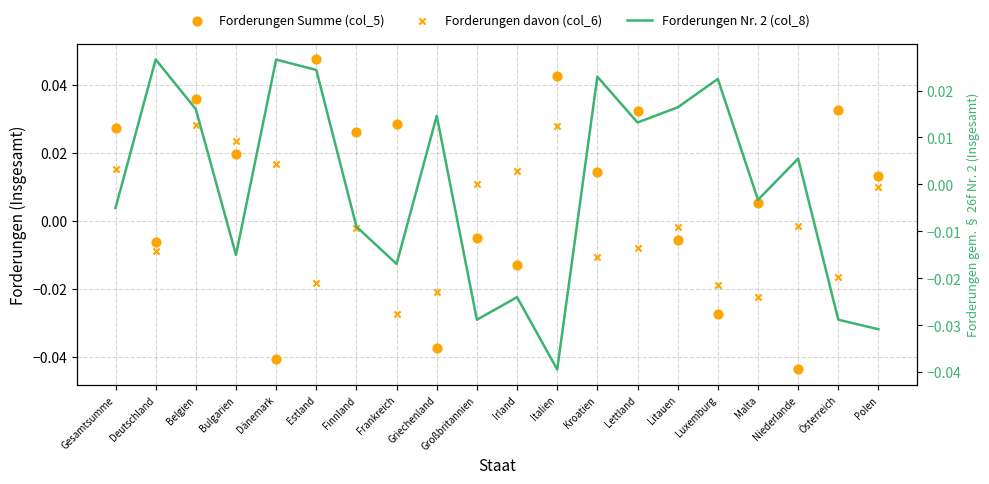

At which category is the sum across all series the highest?

Belgien